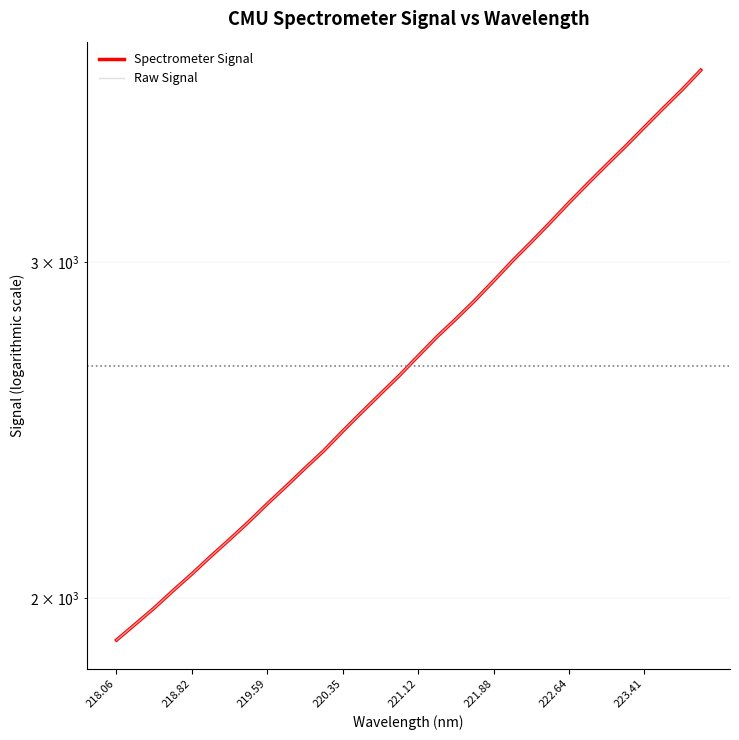

Which series has the largest range (max minus min)?

Spectrometer Signal